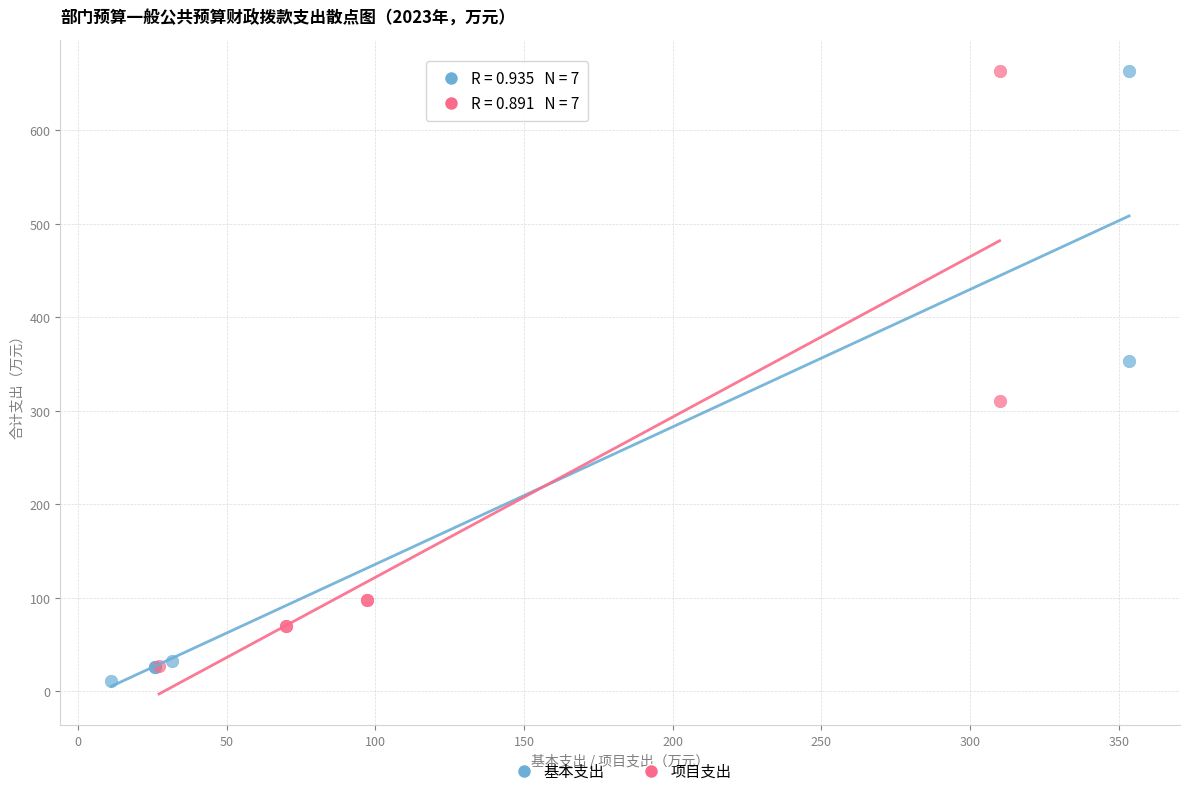

Which series has the widest spread of Y values?

基本支出